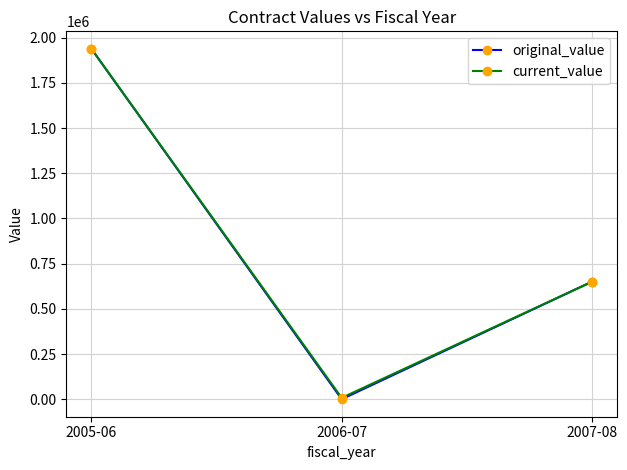

At which label does original_value first exceed 650000?

2005-06